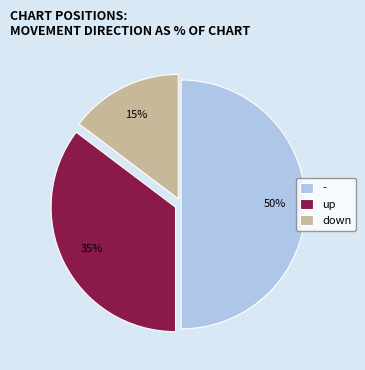

Which slice is the smallest?

down